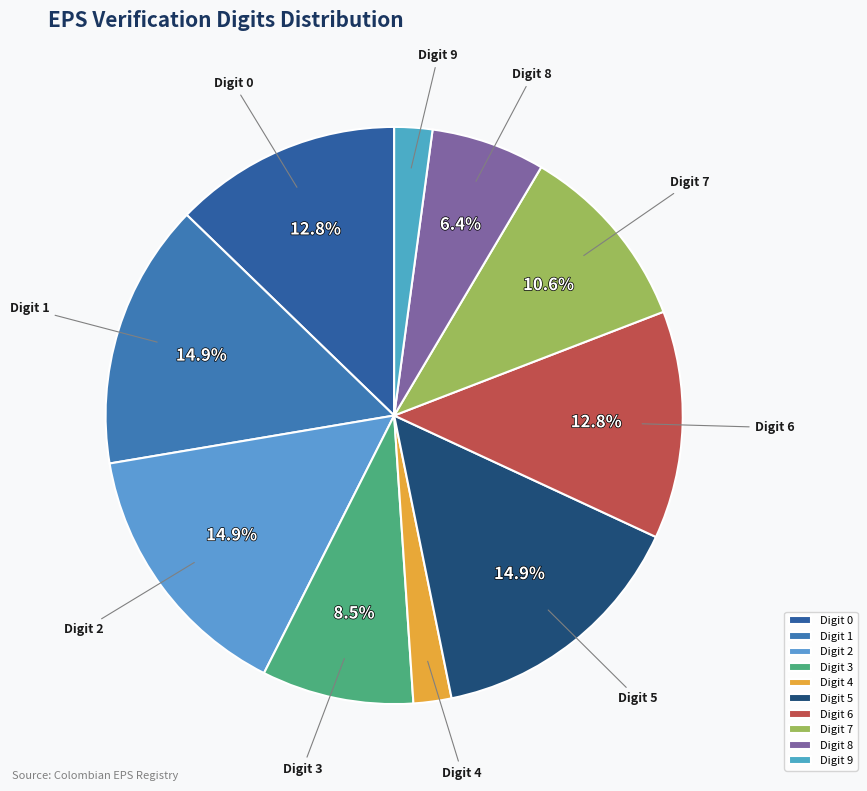

Which has a higher value, Digit 2 or Digit 7?

Digit 2